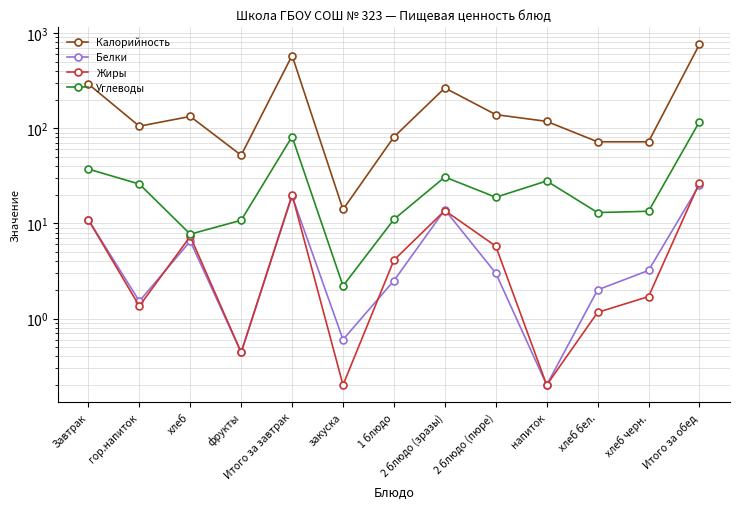

True or false: Жиры and Калорийность cross at least once.

False